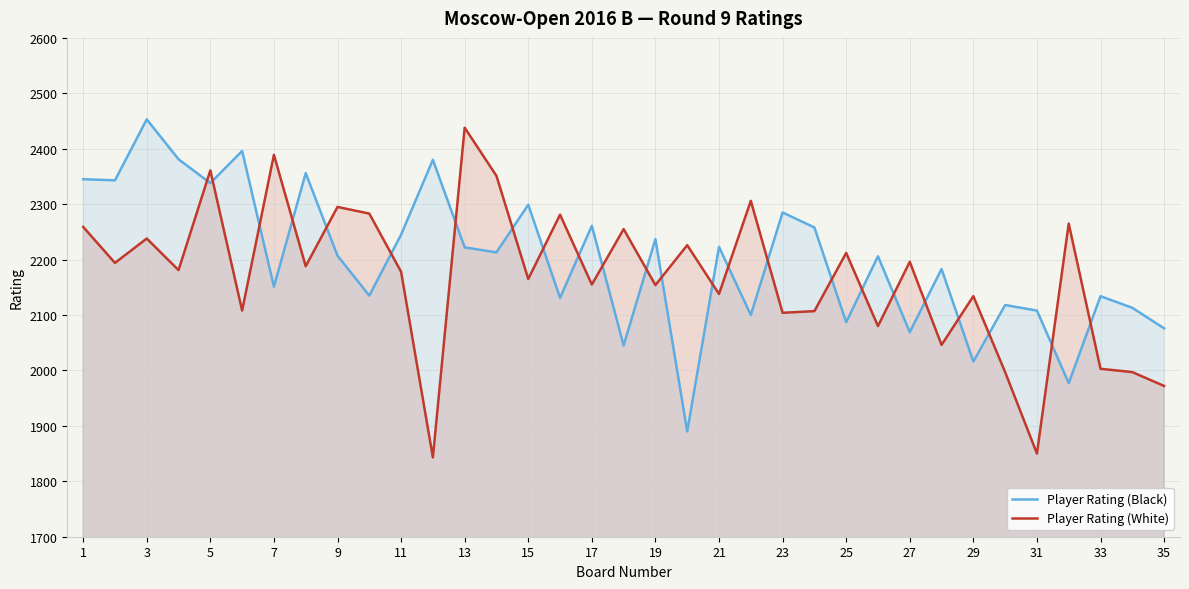

Between 15 and 31, which series saw the biggest shift?

Player Rating (White)